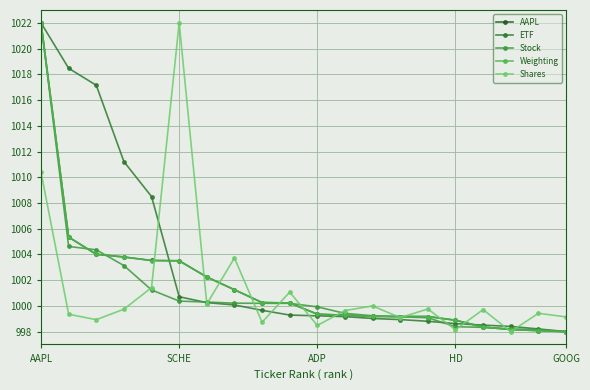

Which series ends up on top after the final intersection of Weighting and ETF?

ETF